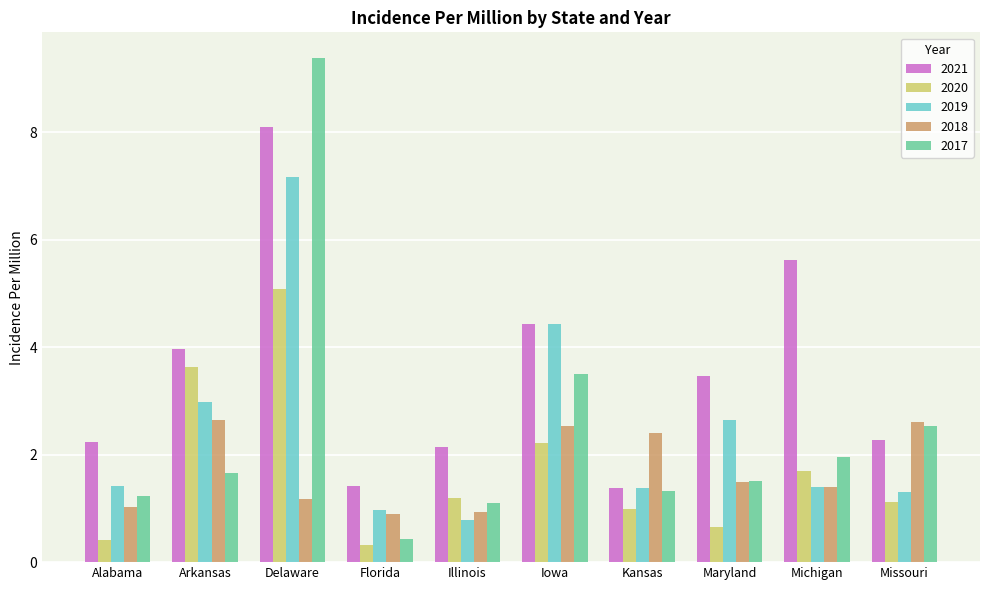

What is the difference between the highest and lowest values at Kansas?

1.4